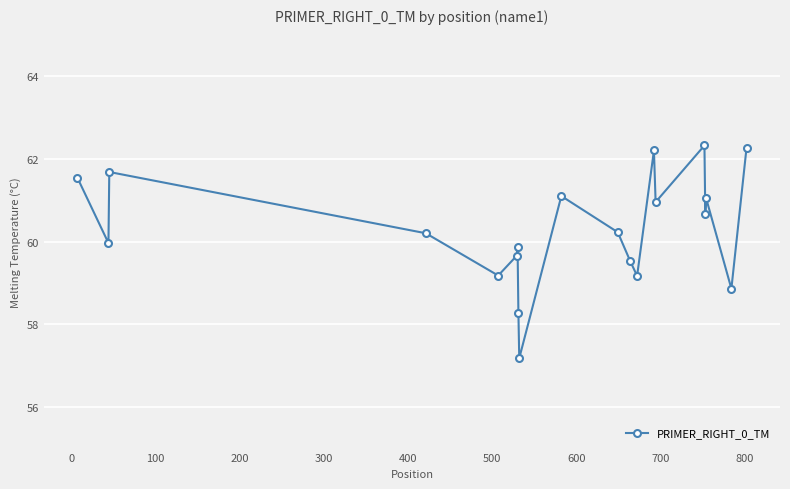

How many distinct data groups are displayed?

1